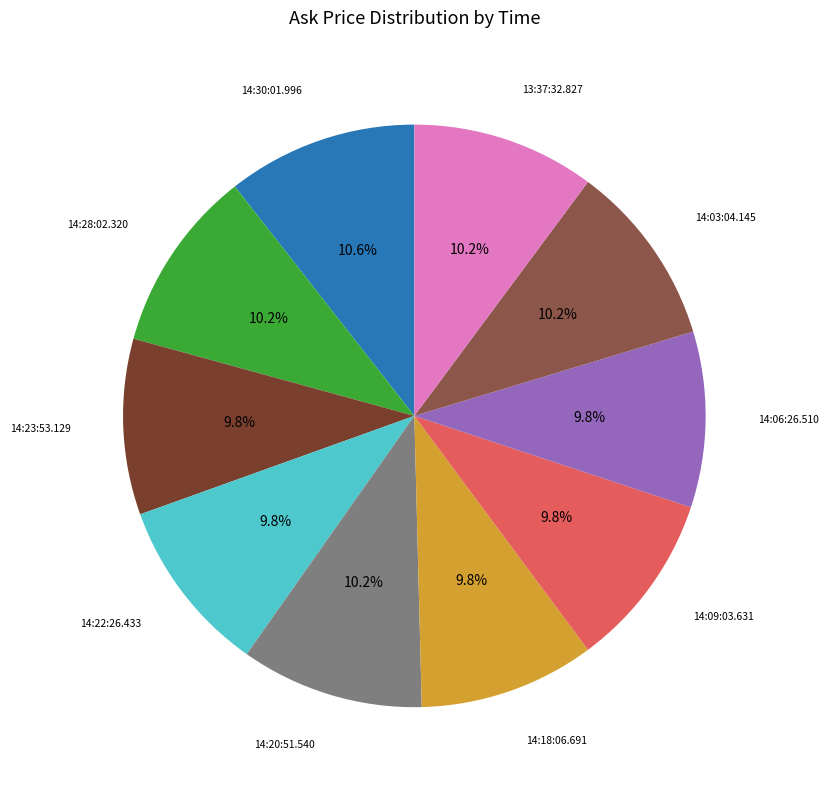

Is there any slice that represents more than half of the pie?

No